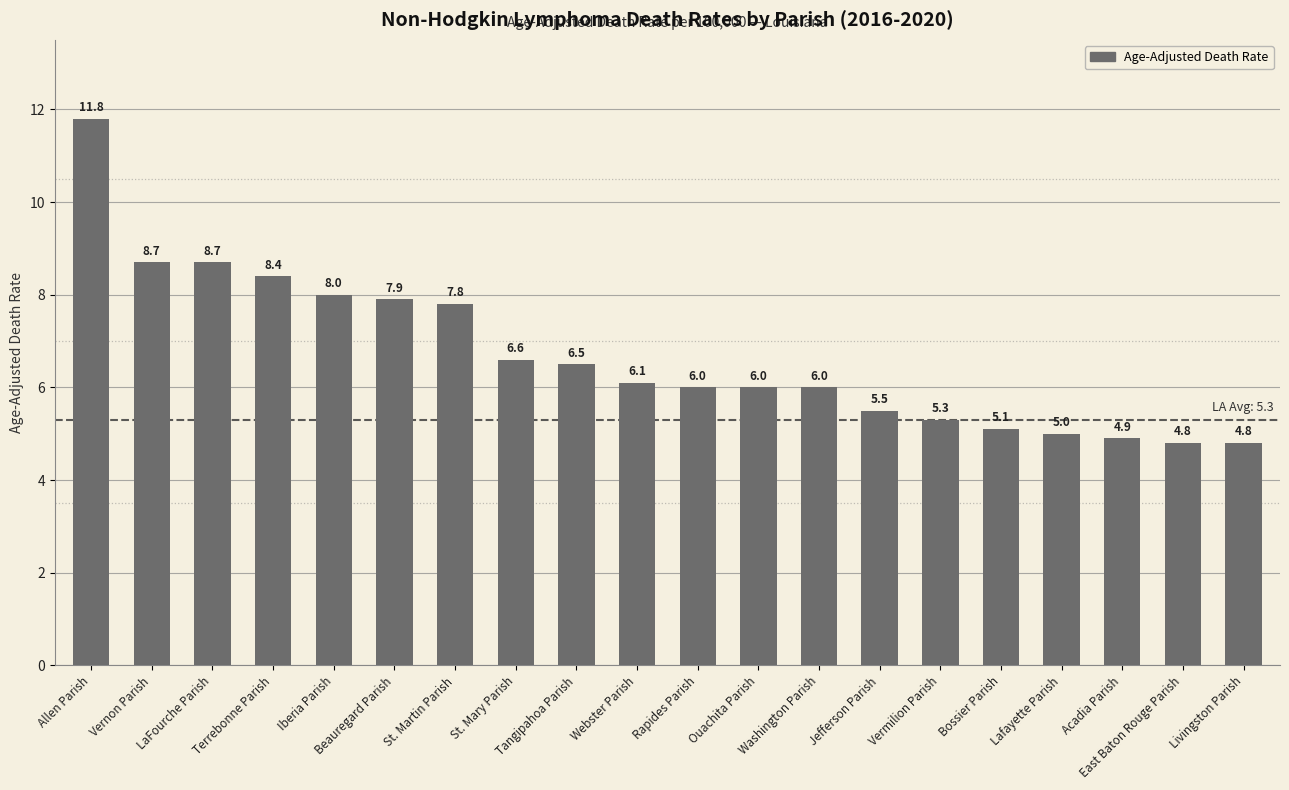

What is the difference between the values at Beauregard Parish and St. Martin Parish?

0.1